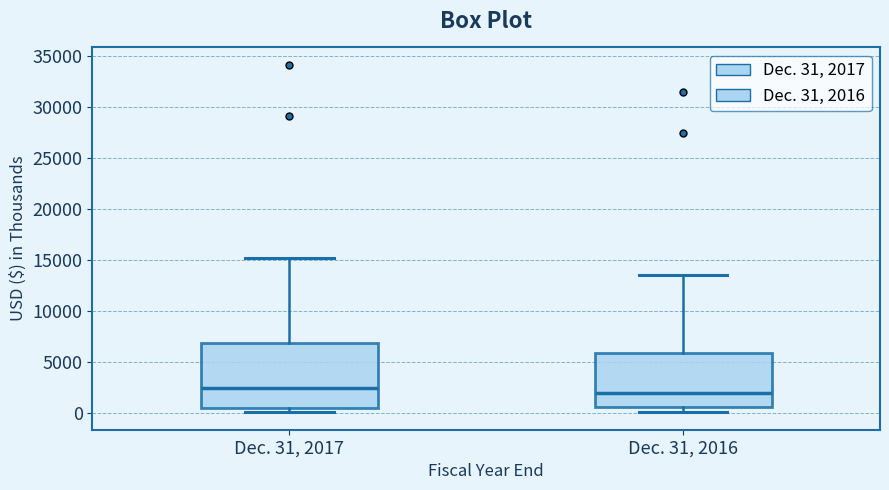

Comparing the boxes themselves (not the whiskers), which one is the tallest?

Dec. 31, 2017